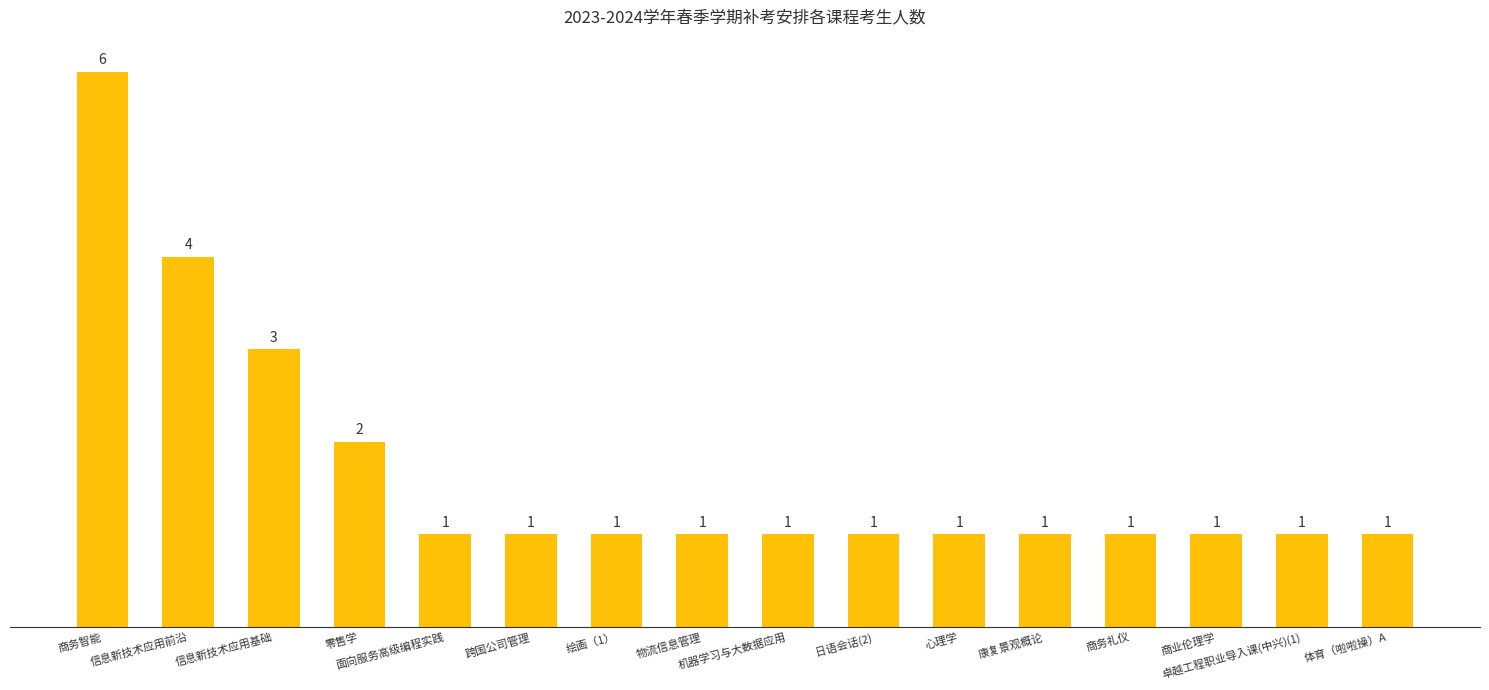

At which label is the value closest to 3?

信息新技术应用基础